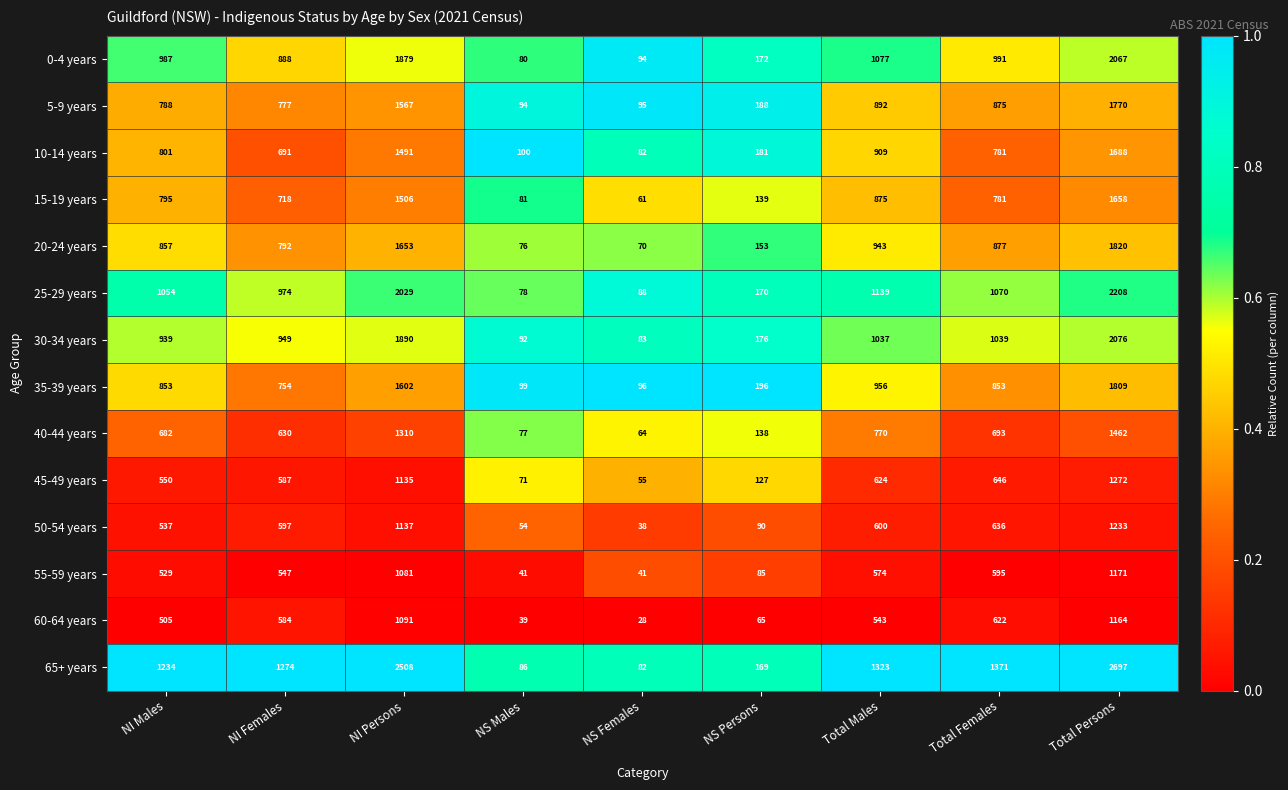

The value of 25-29 years at NS Females is 117. True or false?

False